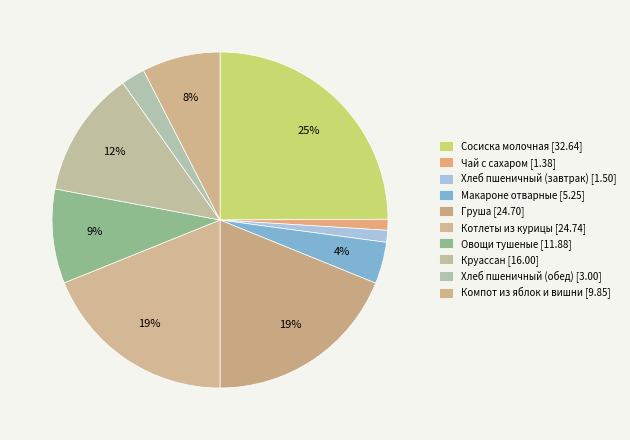

To the nearest percent, what percentage of the pie is Груша?

19%